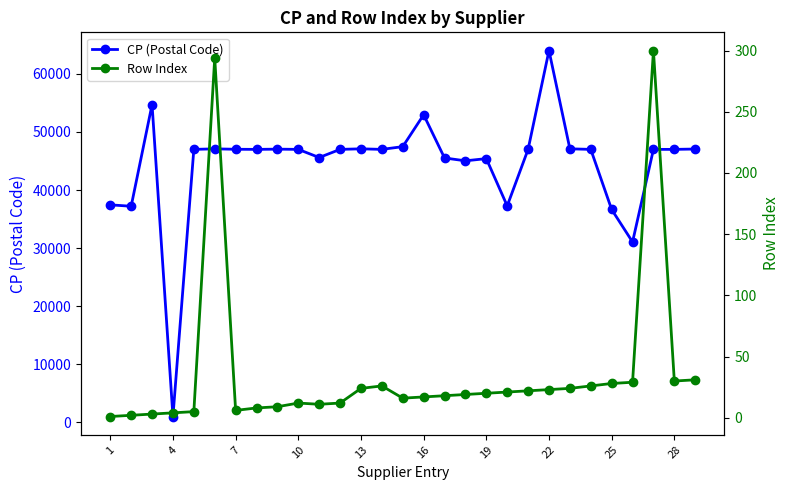

True or false: CP (Postal Code) has more than 1 points higher than both neighbors.

True